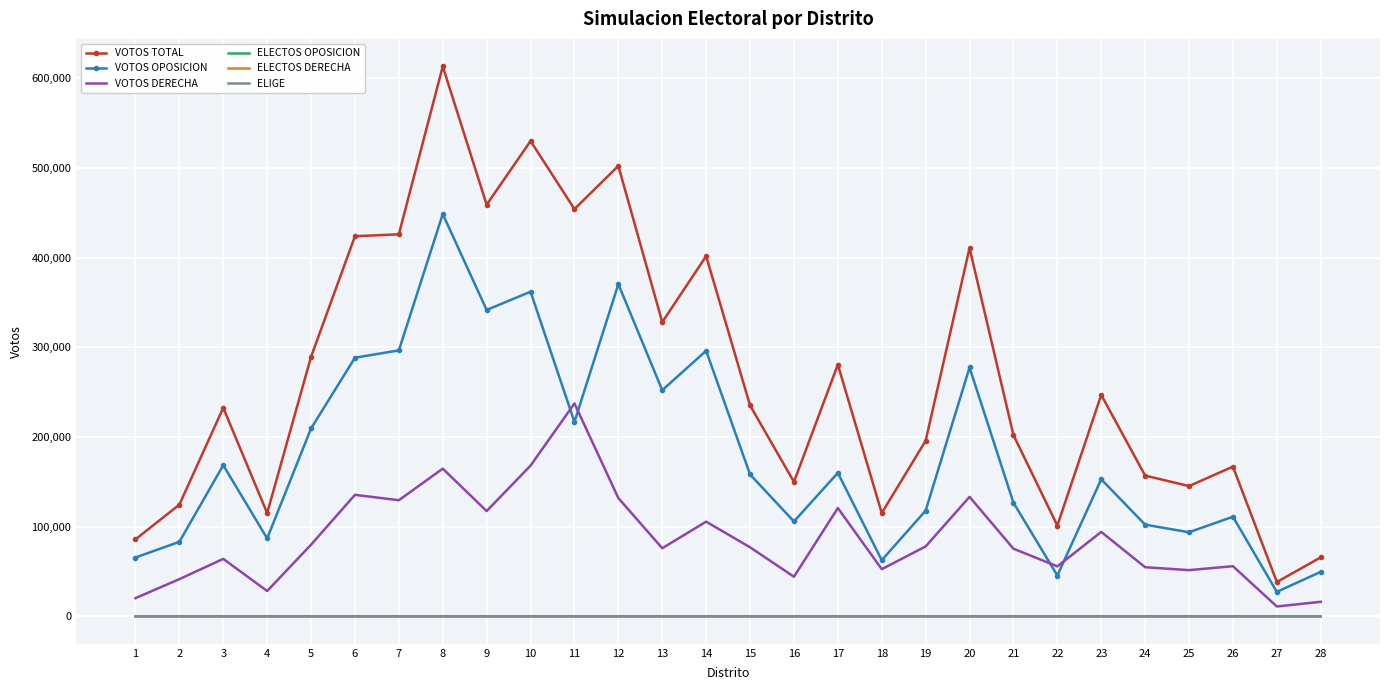

What is the highest value of the VOTOS OPOSICION series?

448731